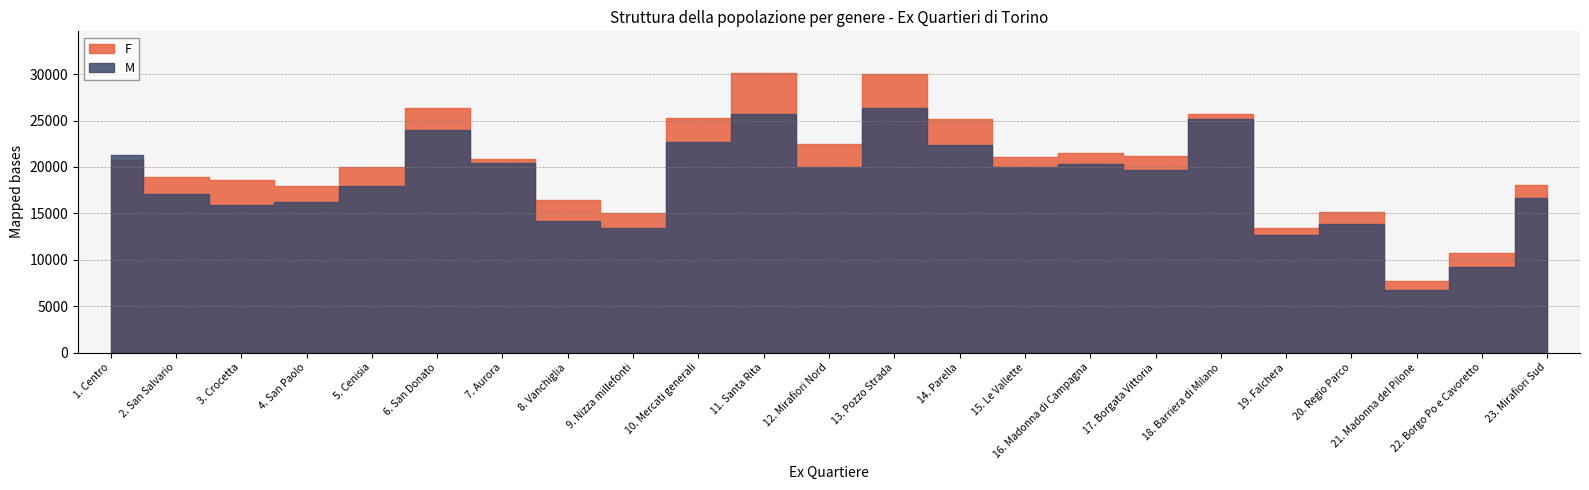

What is the label of the 21st point from the left?

21. Madonna del Pilone